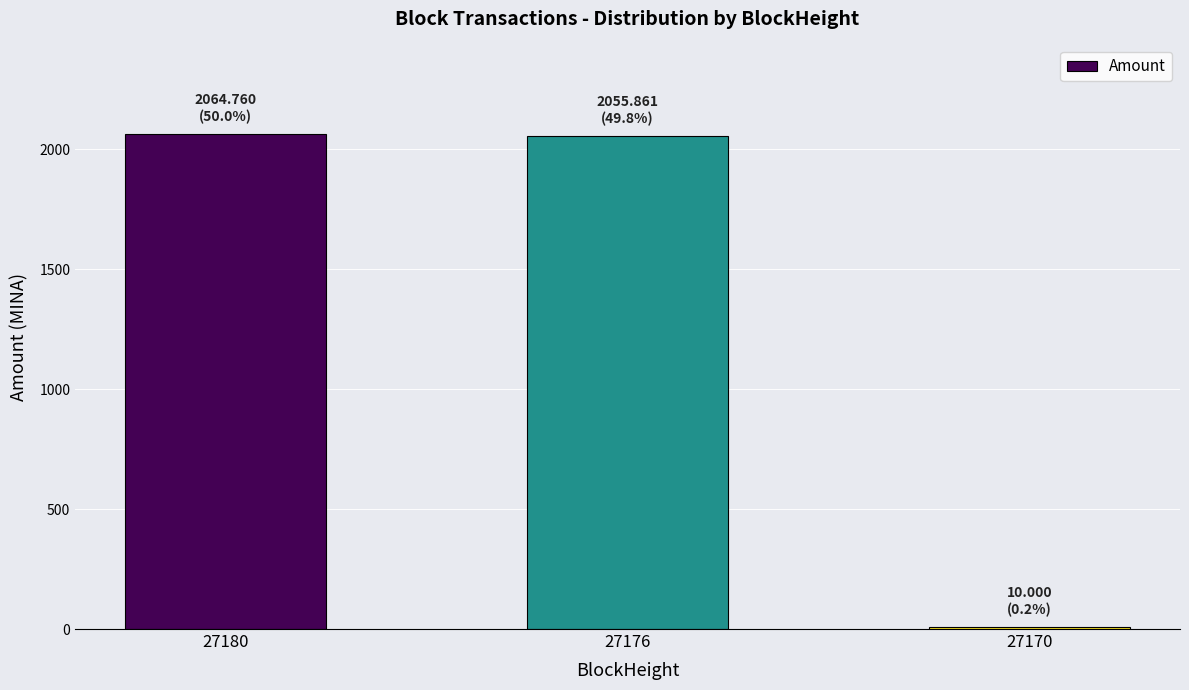

What is the value of the 1st bar from the left?

2064.8